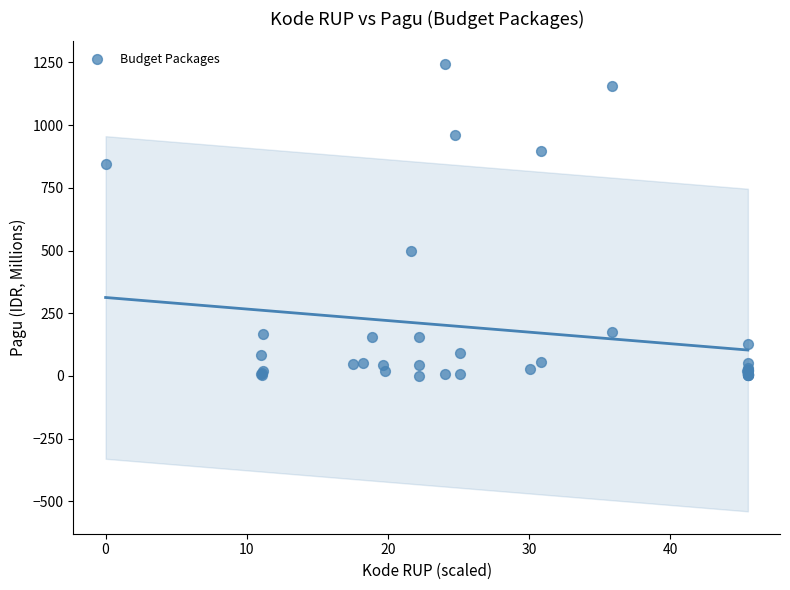

What Y value in the scatter plot is closest to 622?

499.9